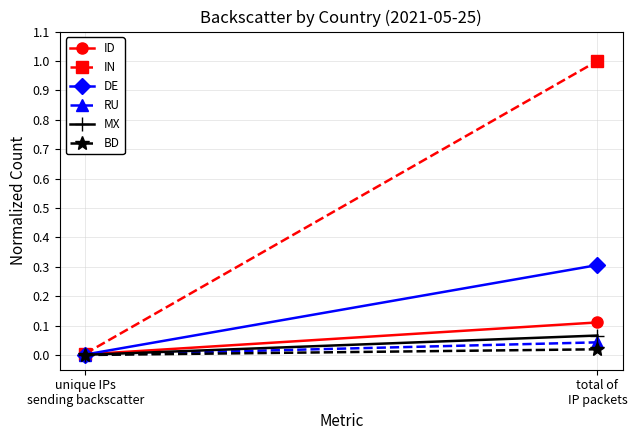

What are all the series names shown in the legend?

ID, IN, DE, RU, MX, BD